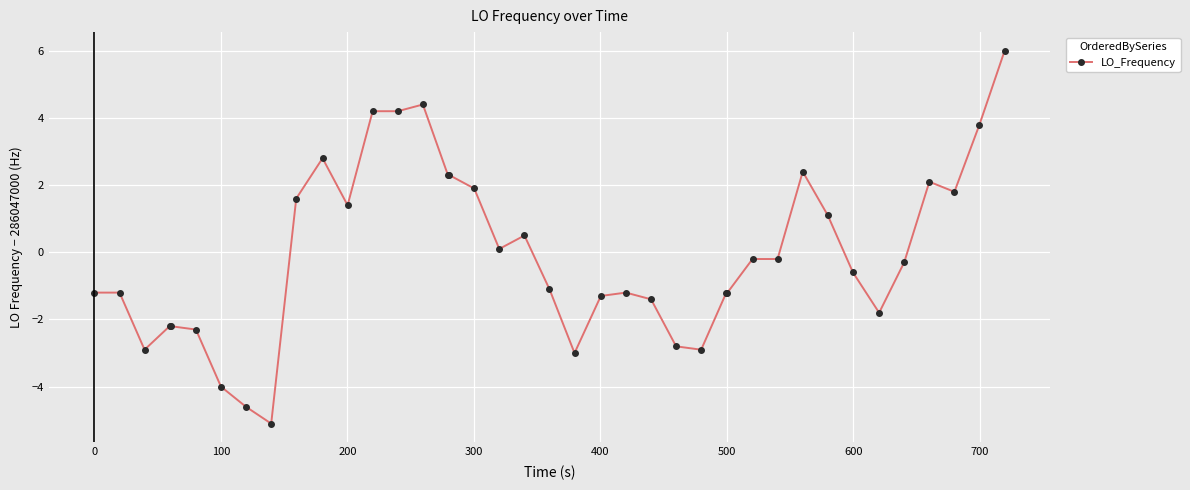

What is the value of the 7th point from the left?

-4.0